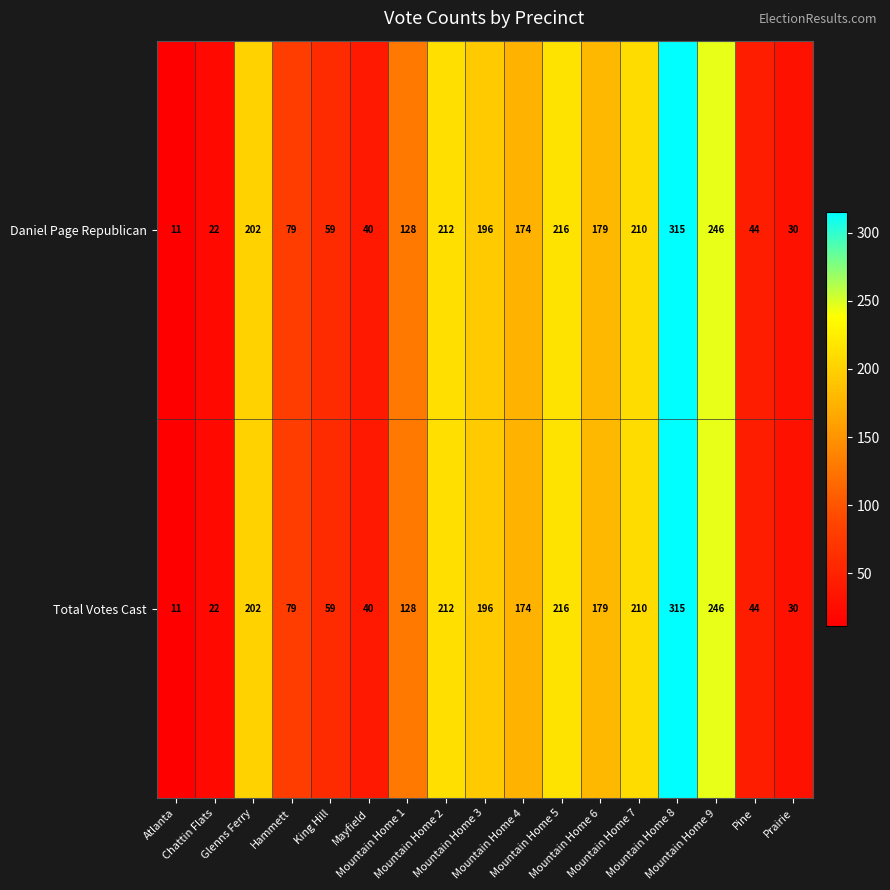

What is the difference between the maximum and second lowest values in the Total Votes Cast series?

293